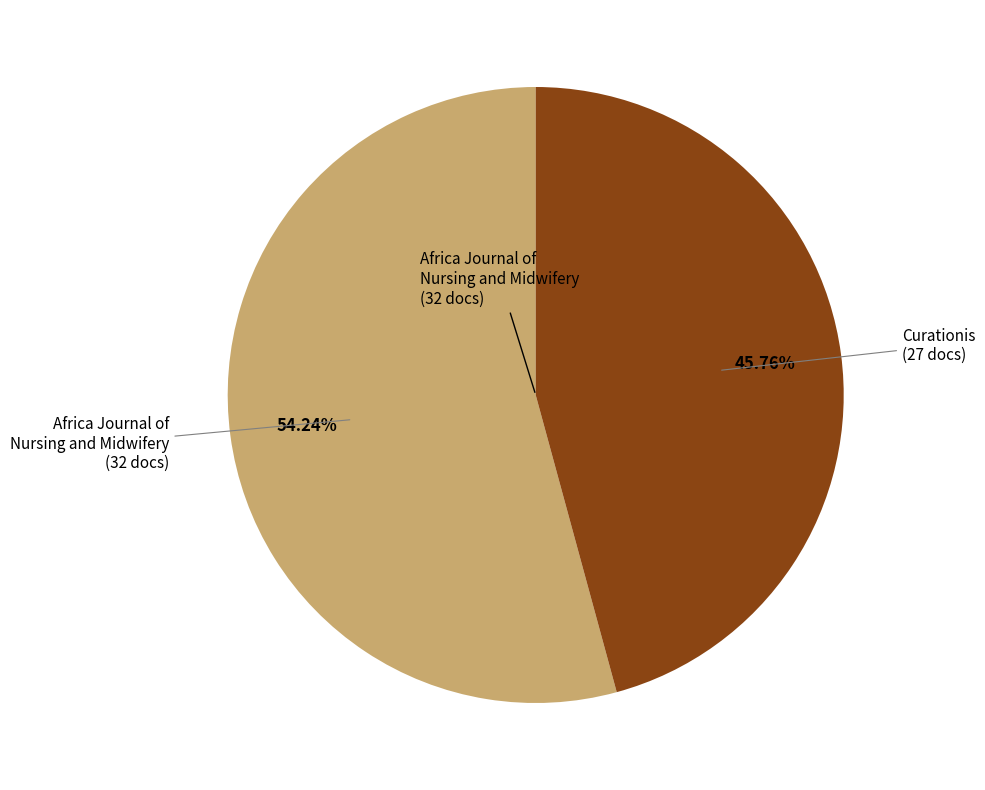

Count the number of slices in the pie.

2